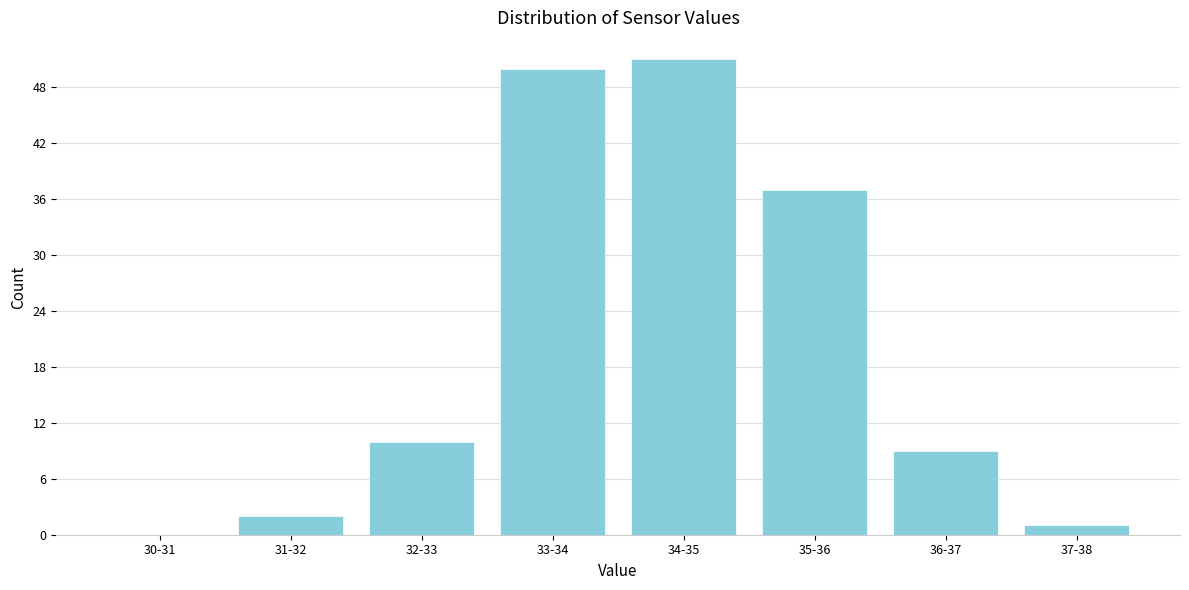

Reading left to right, extract all data points from this chart.

30-31=0	31-32=2	32-33=10	33-34=50	34-35=51	35-36=37	36-37=9	37-38=1